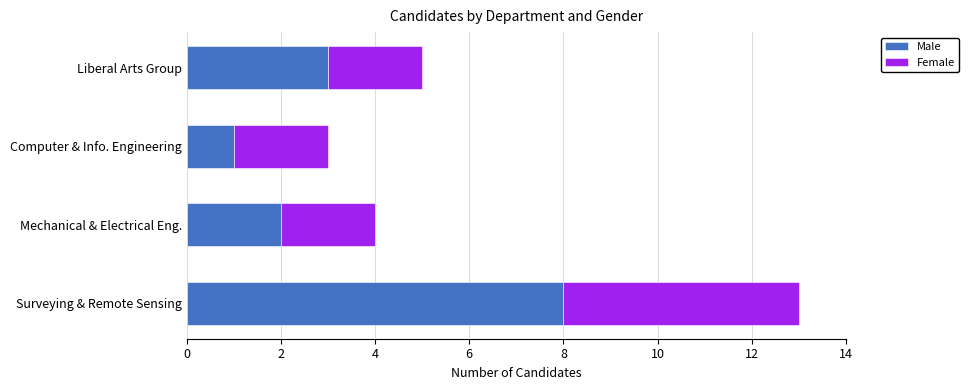

At which label is Male closest to 4?

Liberal Arts Group